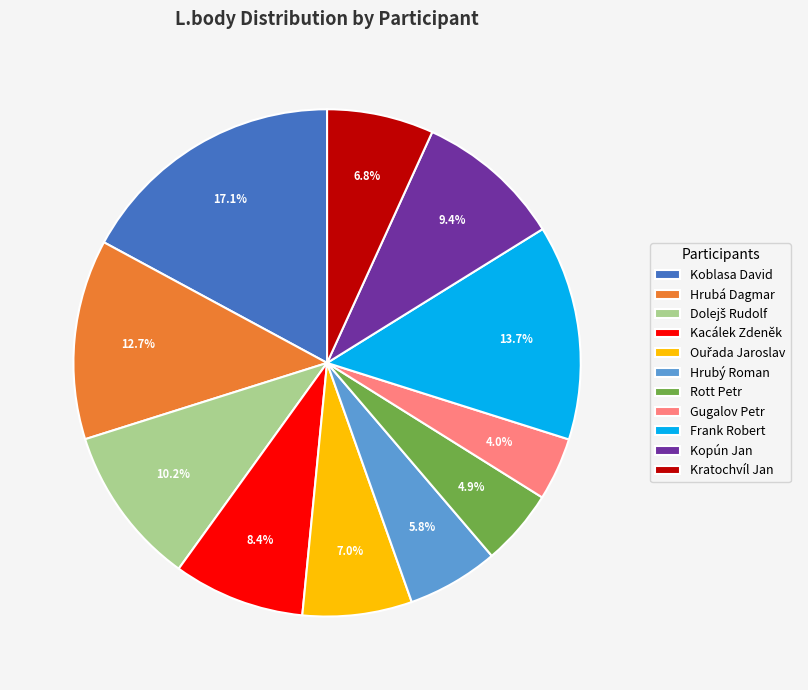

Is there a majority slice in this chart?

No